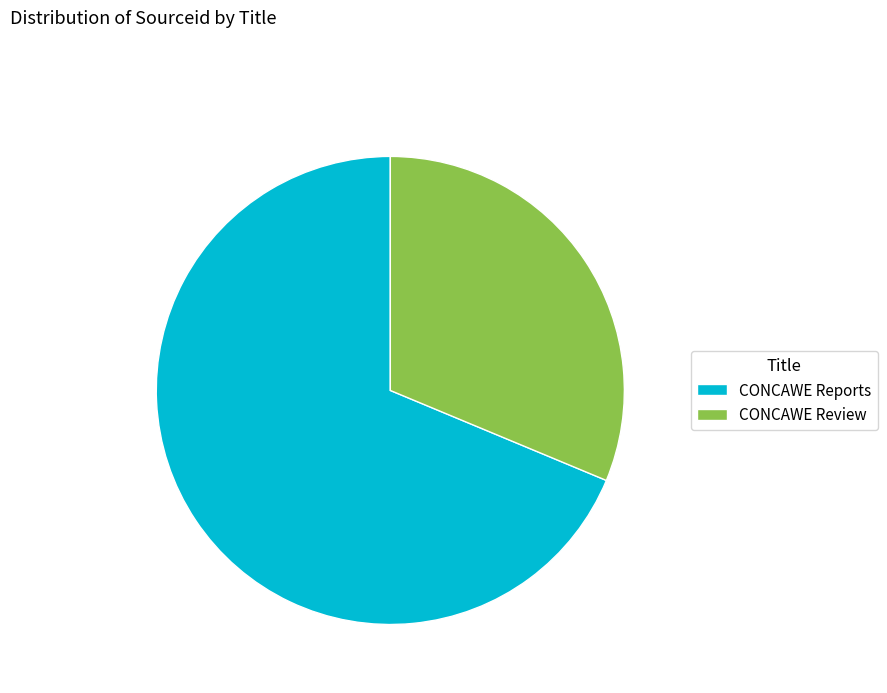

What is the ratio of the value at CONCAWE Reports to the value at CONCAWE Review?

2.2